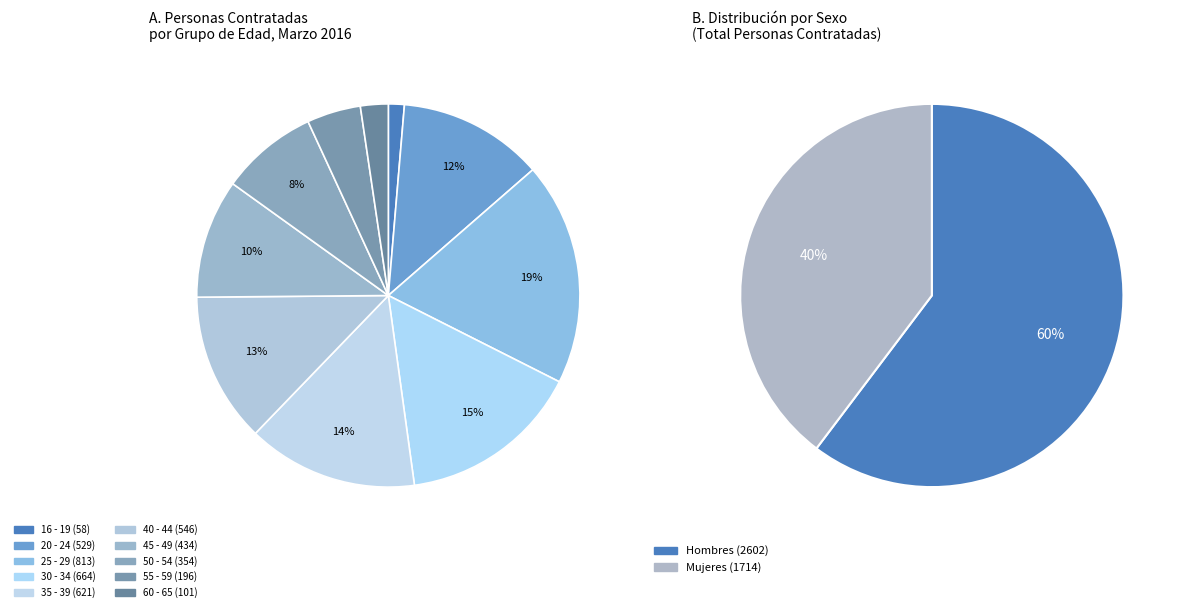

Between 50 - 54 and 60 - 65, which is larger?

50 - 54